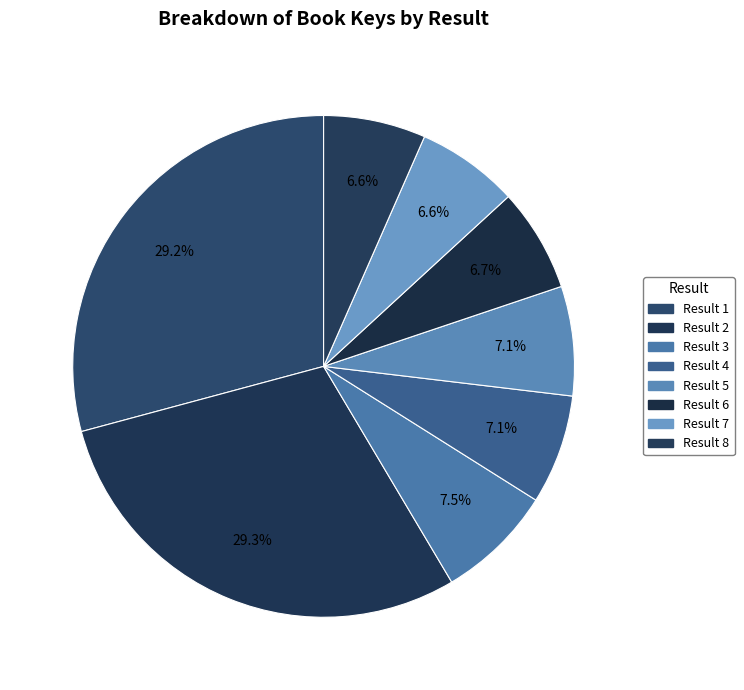

Count the number of slices in the pie.

8